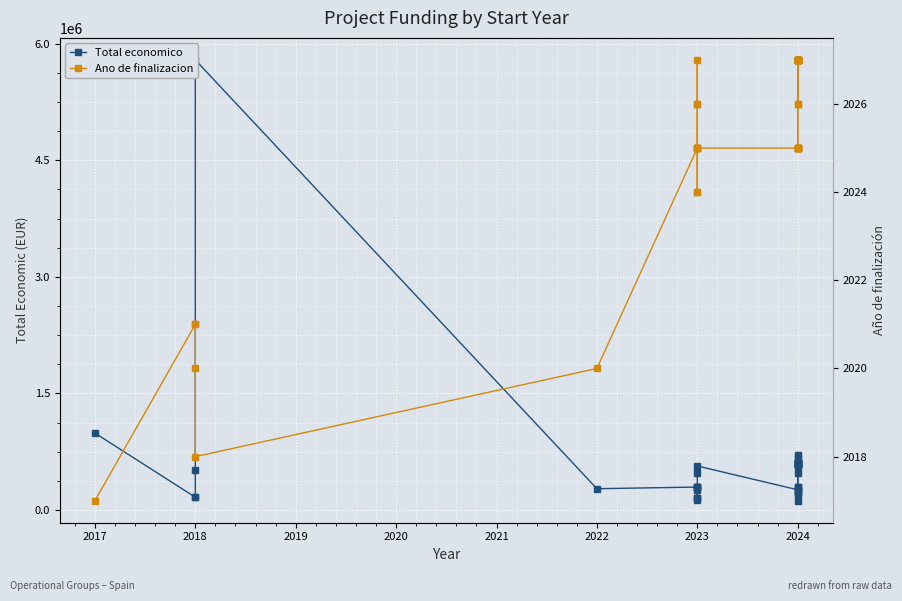

Is this an area chart (filled region under the line)?

No